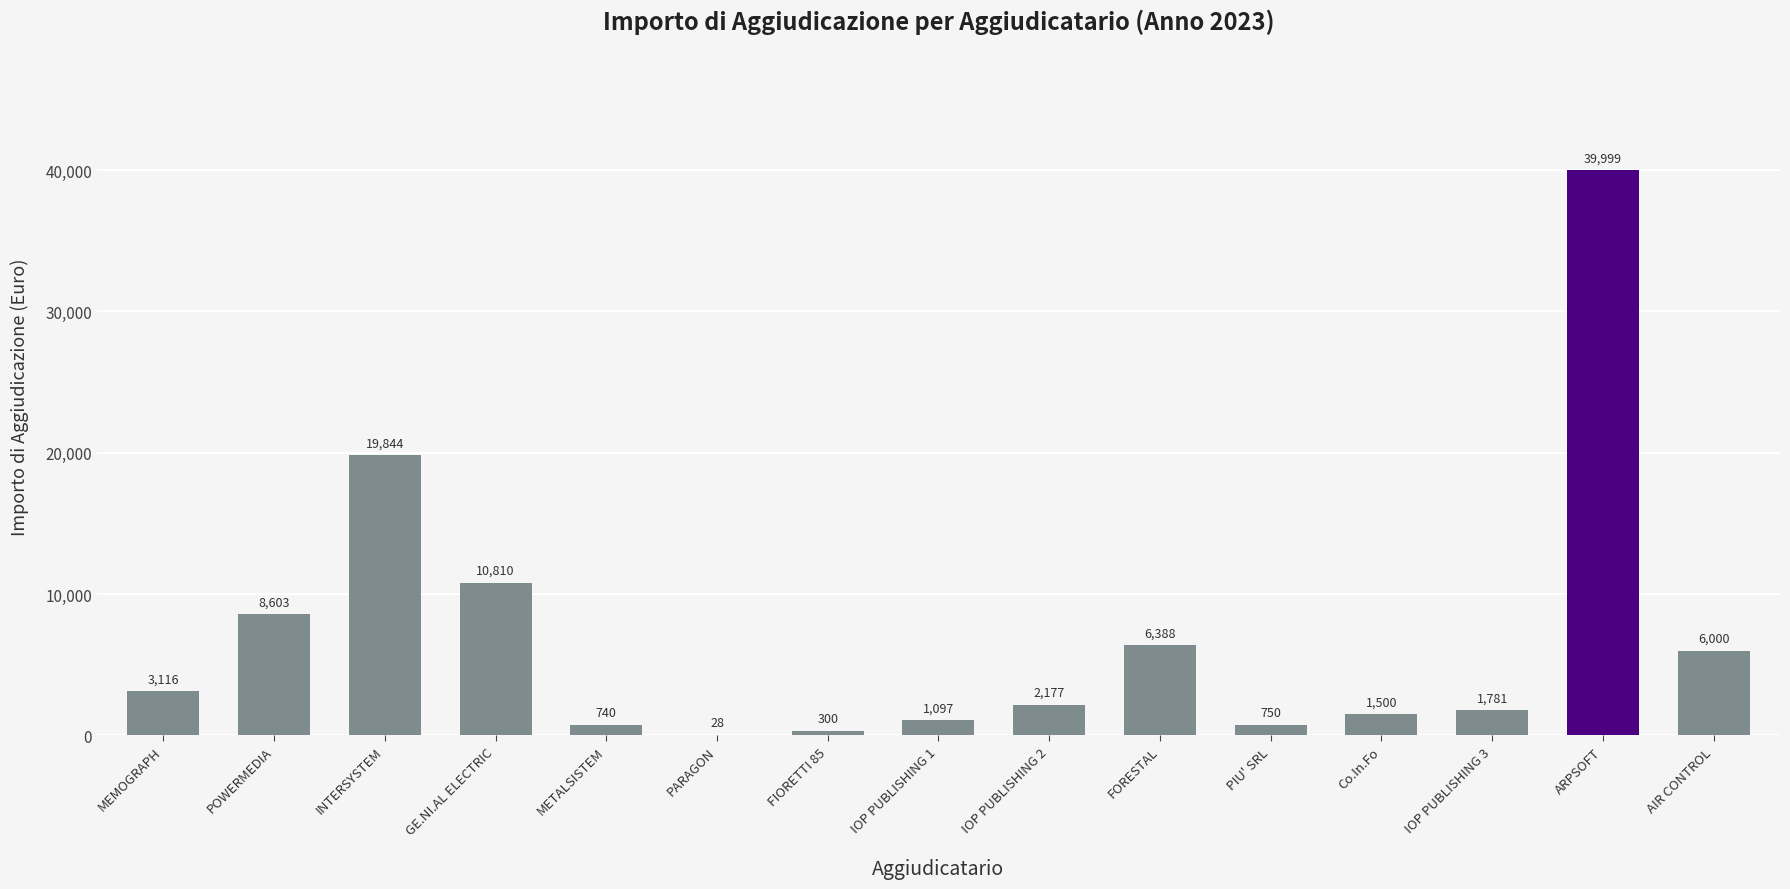

Approximately how many times larger is the value at IOP PUBLISHING 2 compared to INTERSYSTEM?

0.1